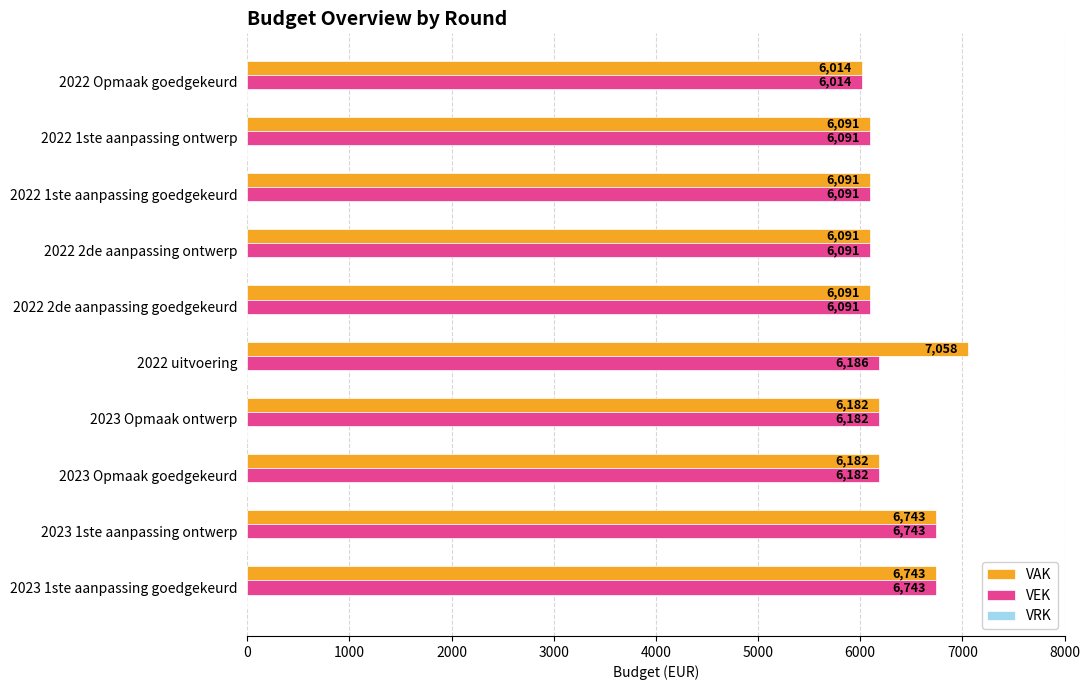

Where is VEK nearest to the value 6378?

2022 uitvoering